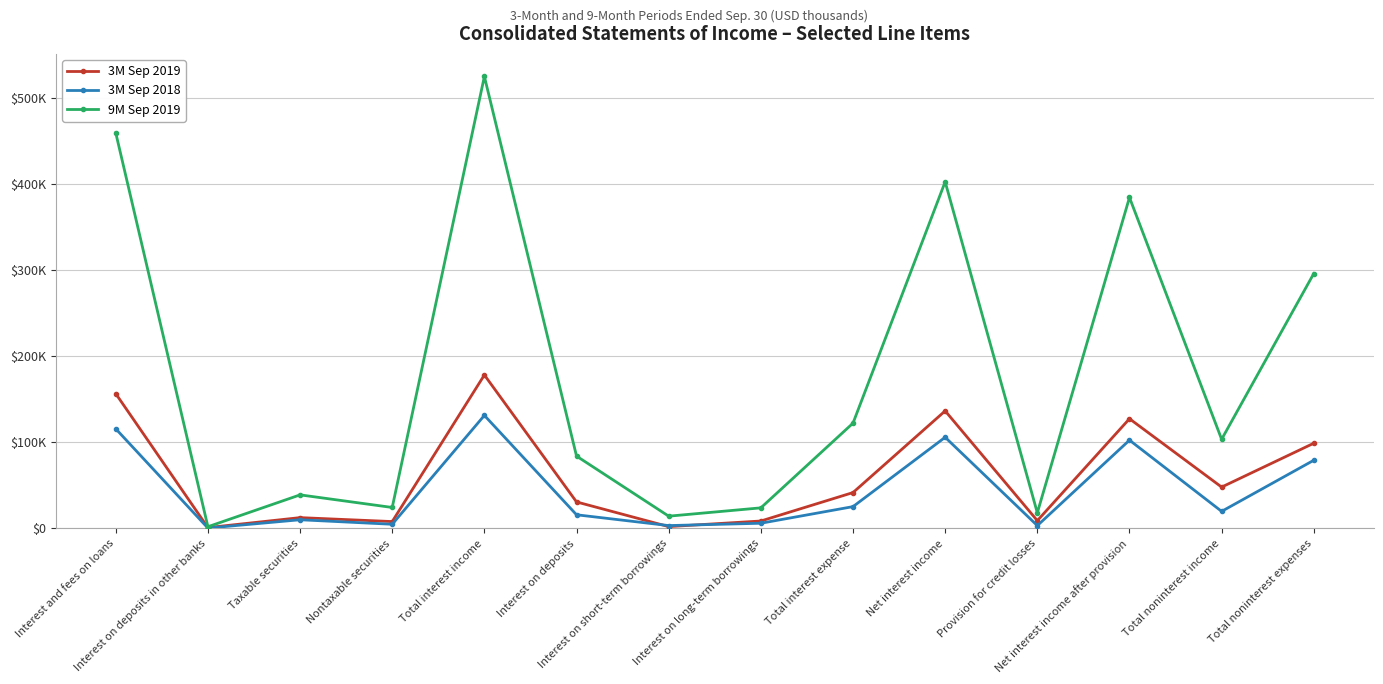

At which label does 9M Sep 2019 first exceed 103621?

Interest and fees on loans